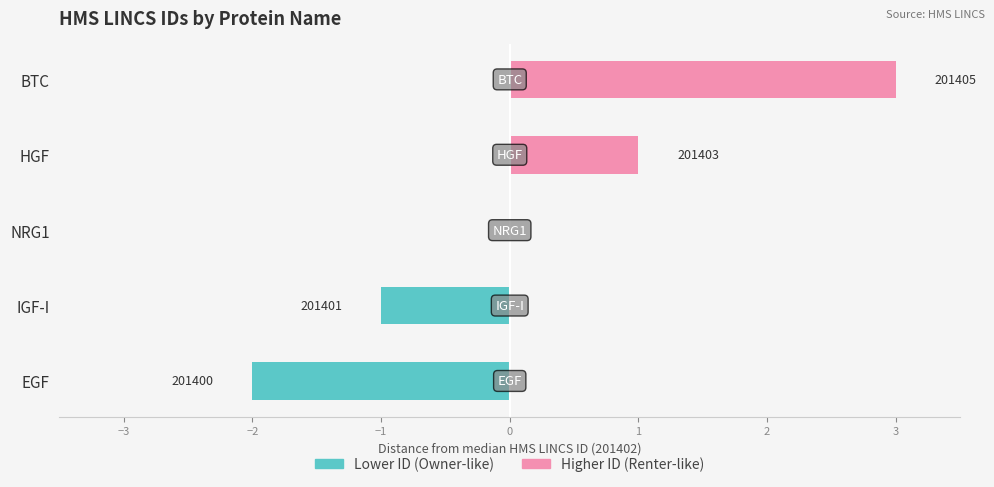

True or false: Higher ID has a value of 2 at EGF.

False